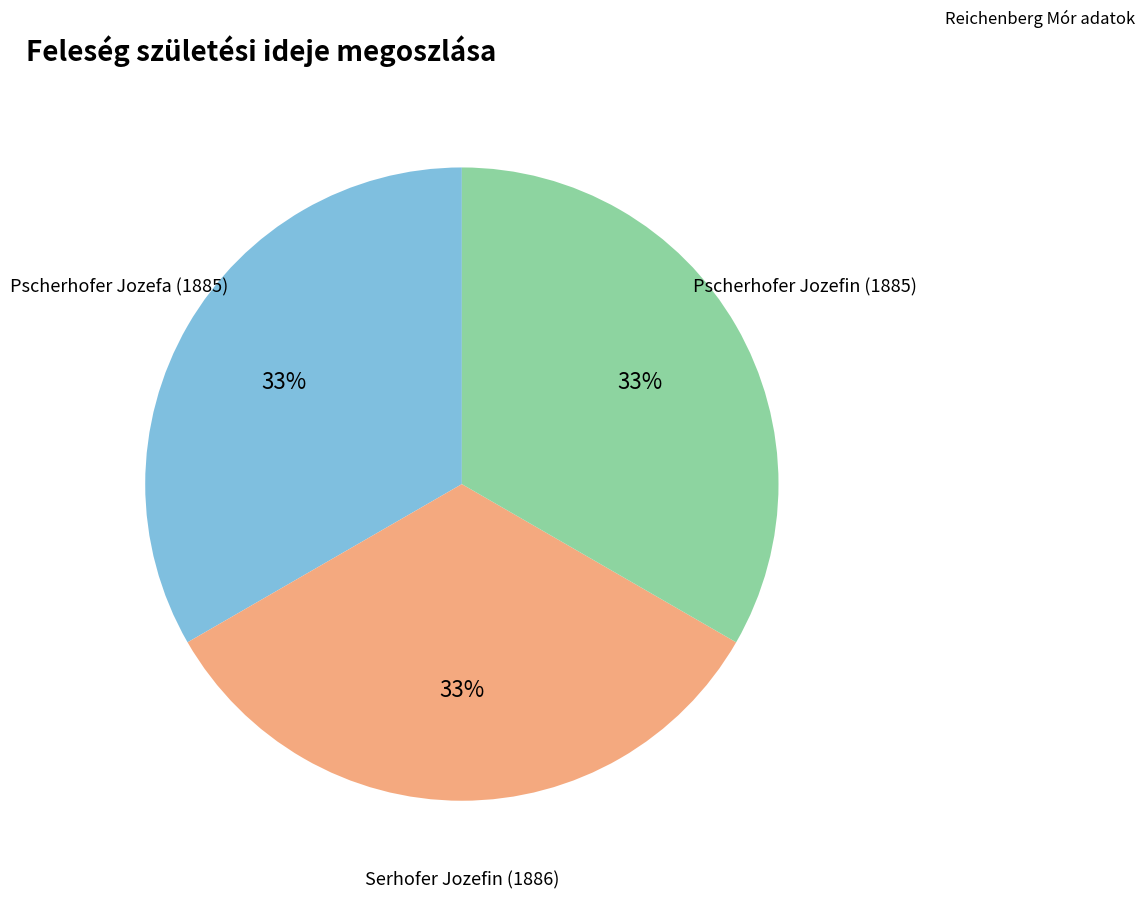

To the nearest percent, what is the average slice percentage?

33%